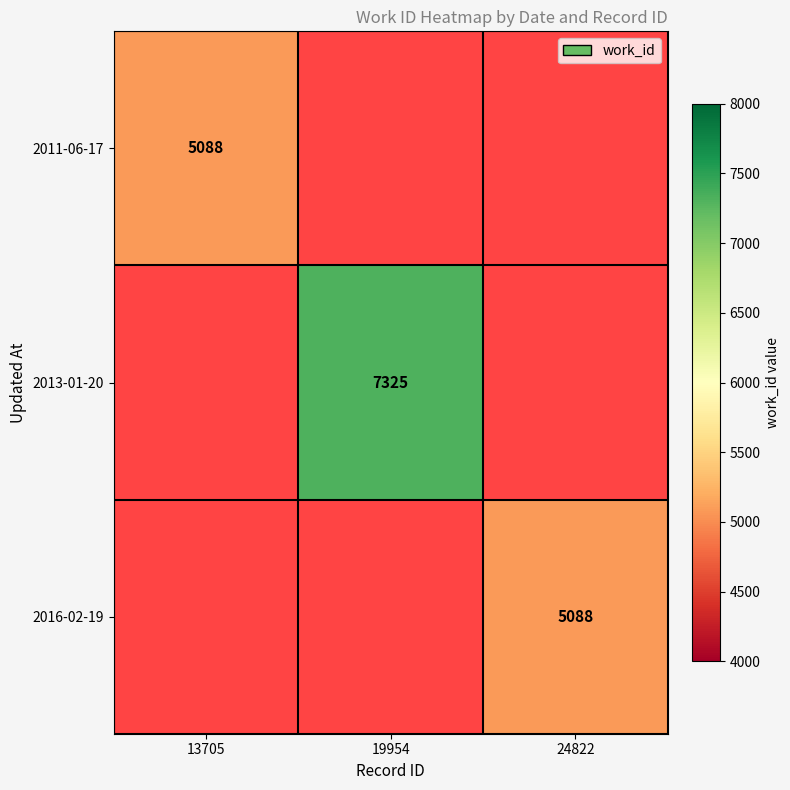

Is it true that 2016-02-19 equals 9144 at 24822?

False